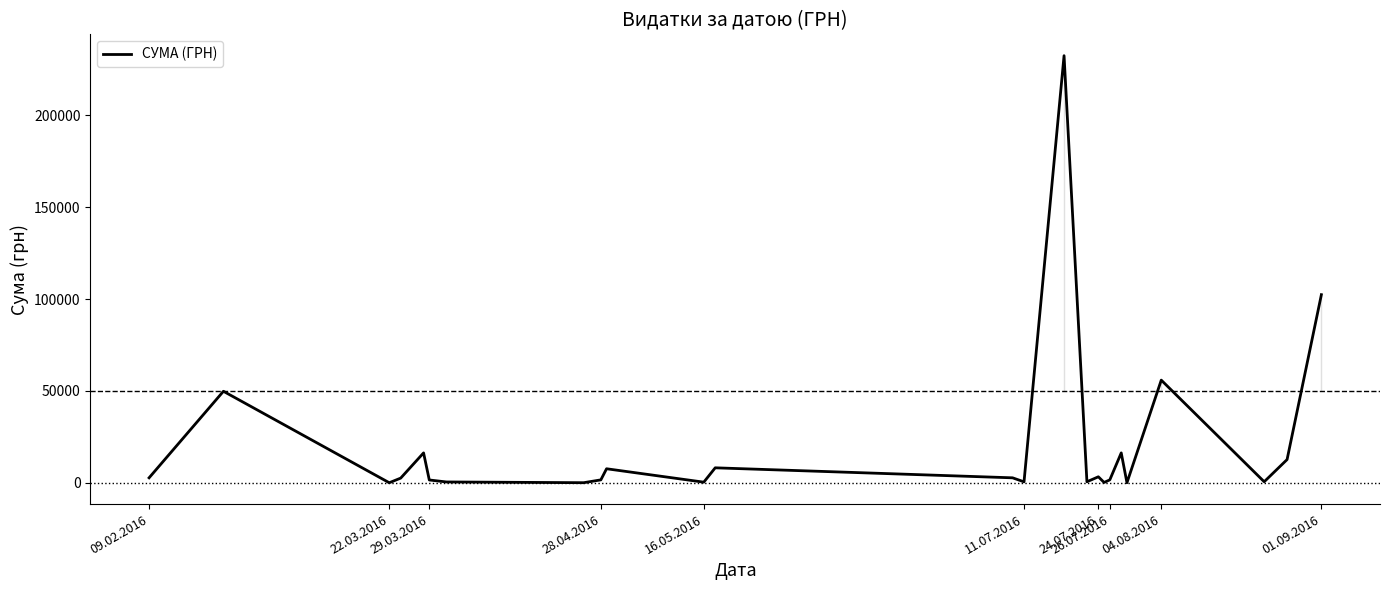

What is the greatest value displayed?

232372.5